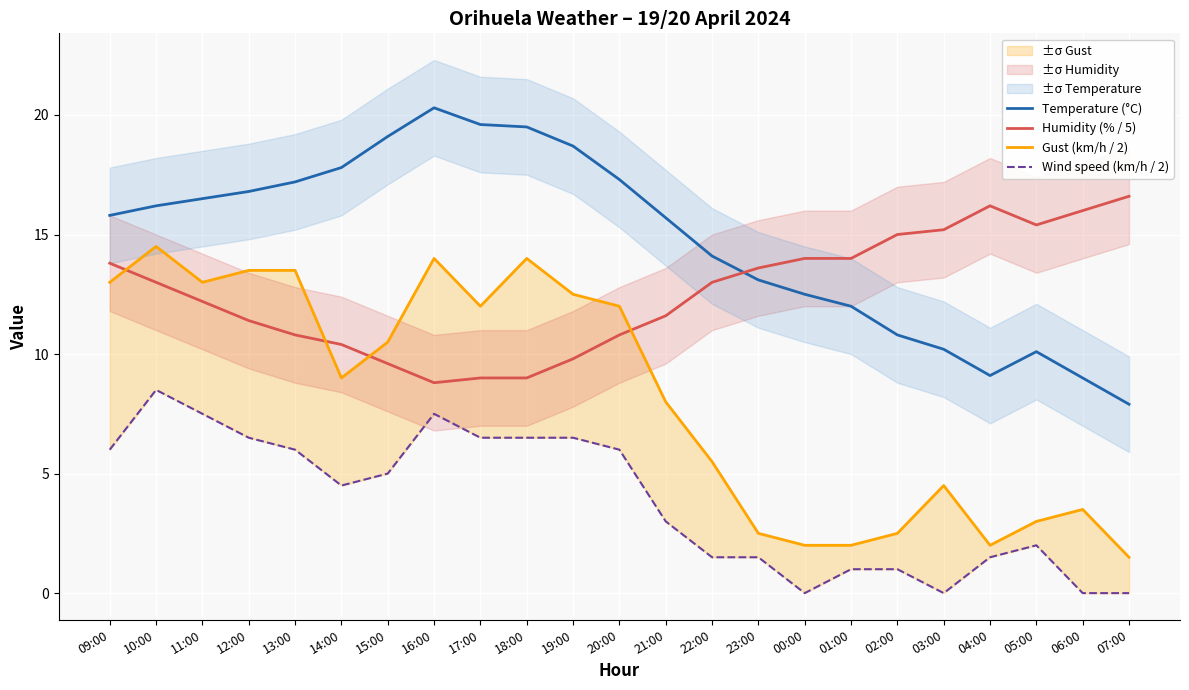

True or false: Wind speed (km/h / 2) and Gust (km/h / 2) intersect in this chart.

False